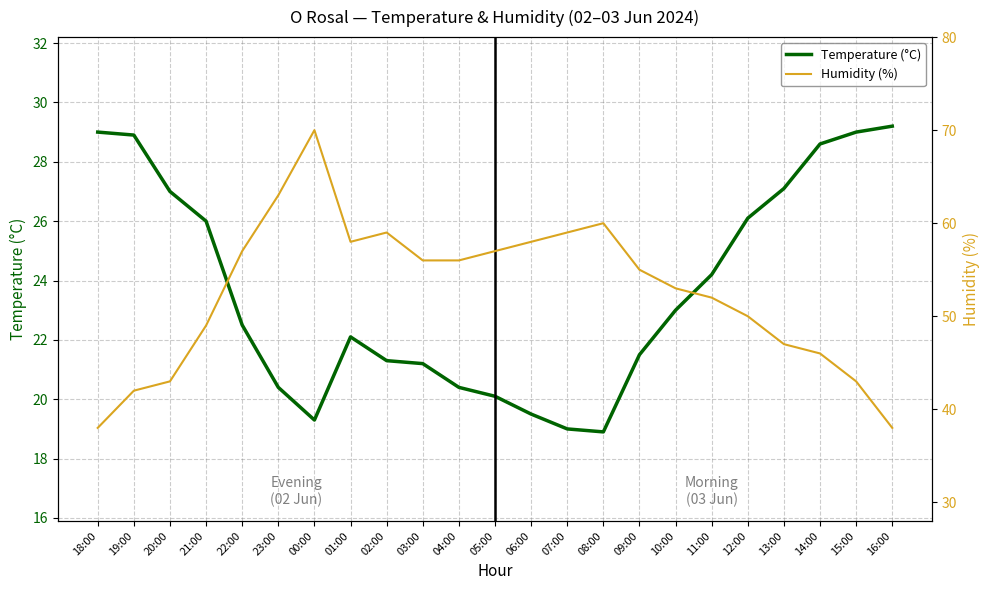

Is the value of Humidity (%) at 05:00 greater than the value of Temperature (°C) at 13:00?

Yes